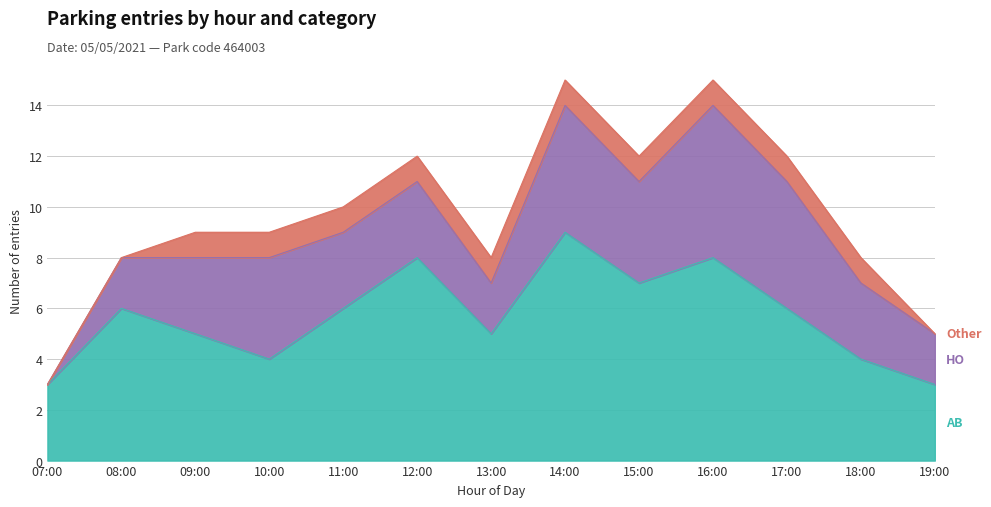

What is the greatest value displayed?

9